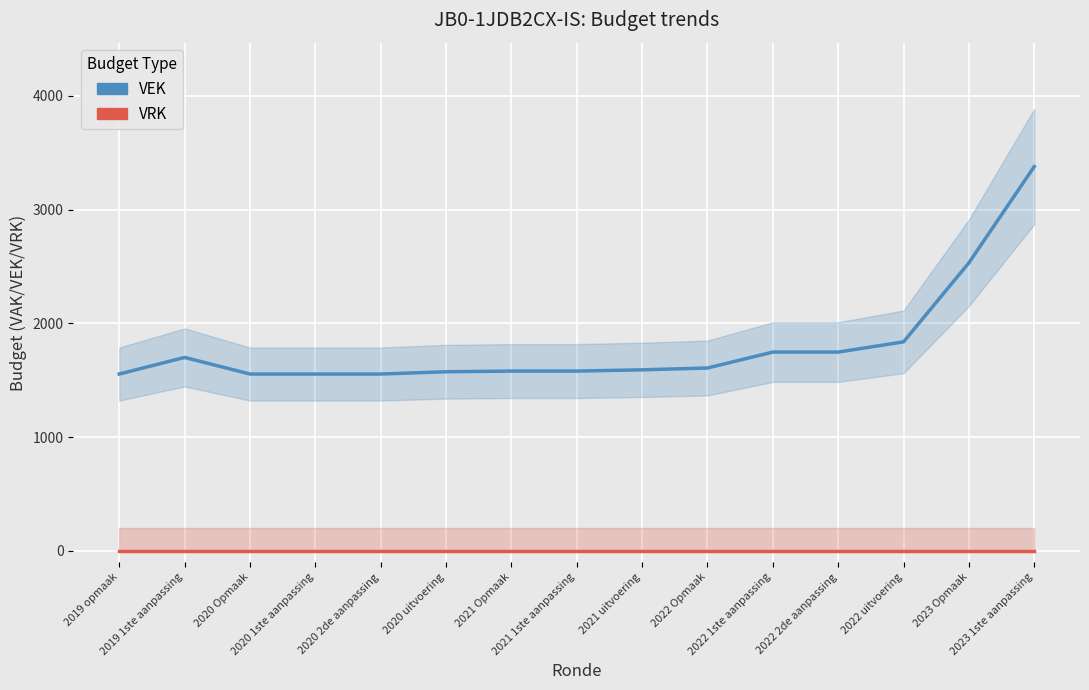

True or false: VRK and VEK cross at least once.

False